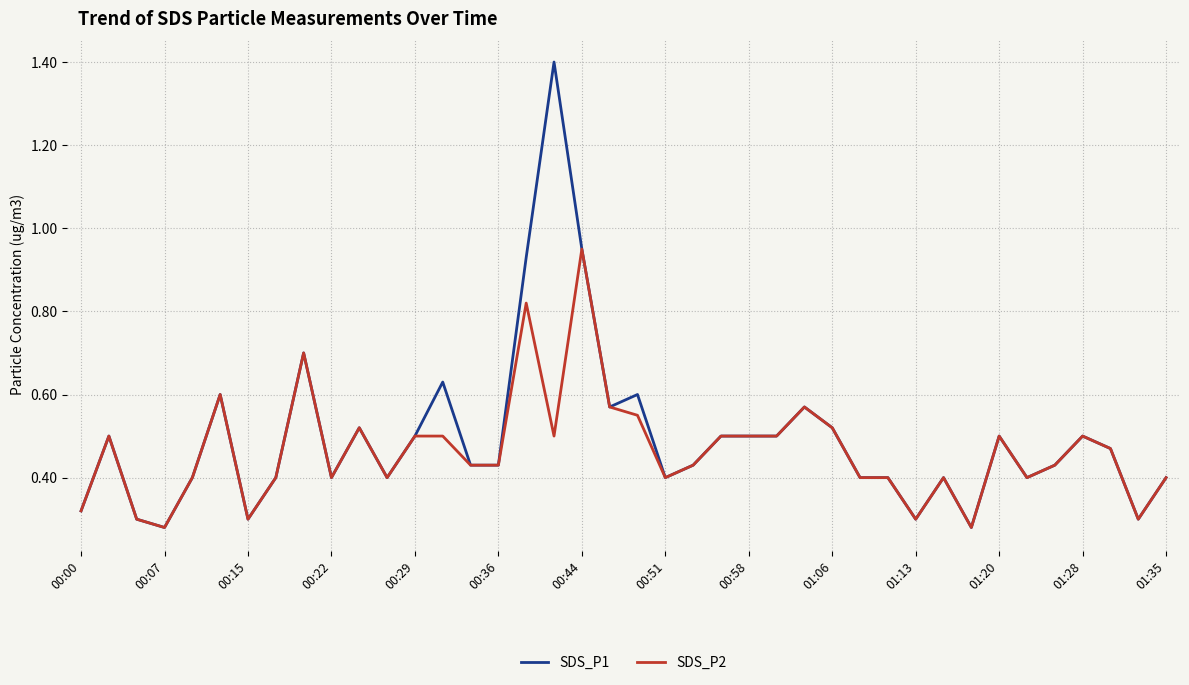

List the series in order of their peak value, highest first.

SDS_P1, SDS_P2